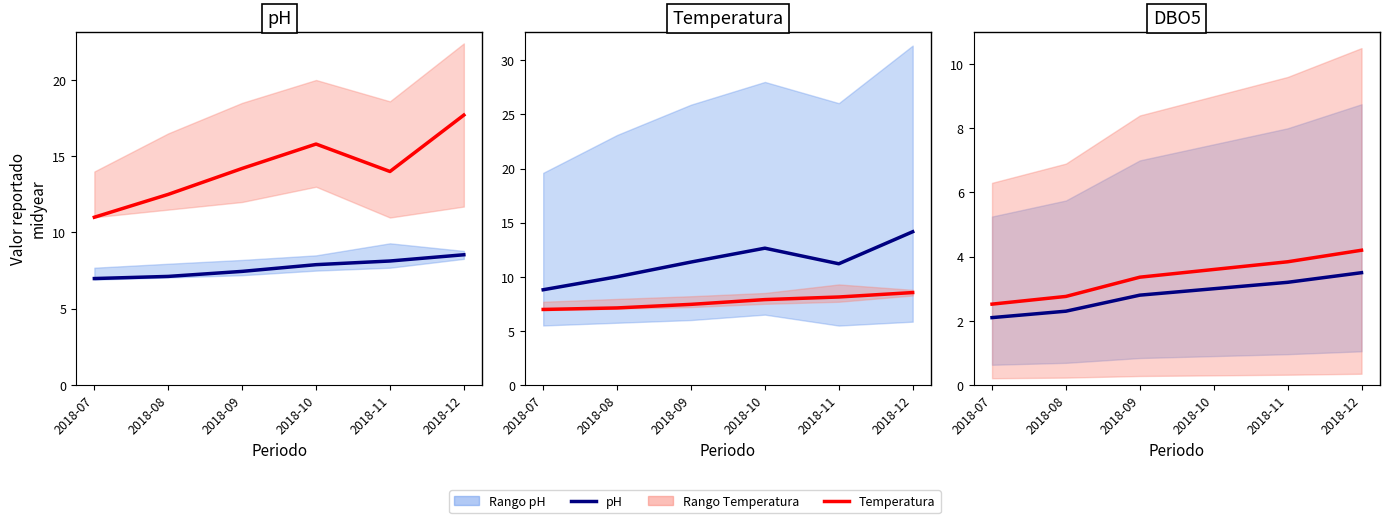

Is it true that Temperatura equals 2.8 at 2018-08?

True